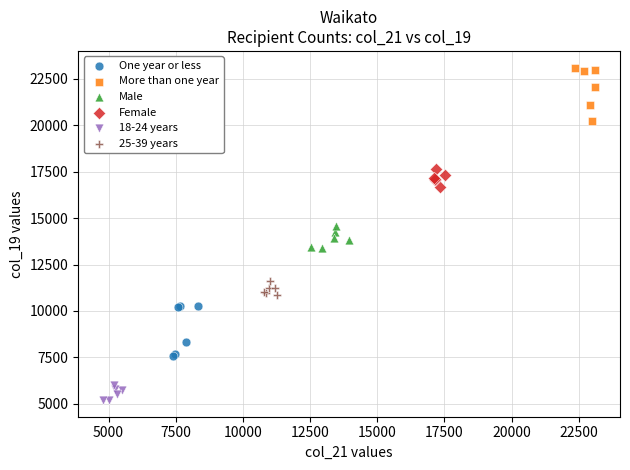

Which series contains the lowest Y value?

18-24 years